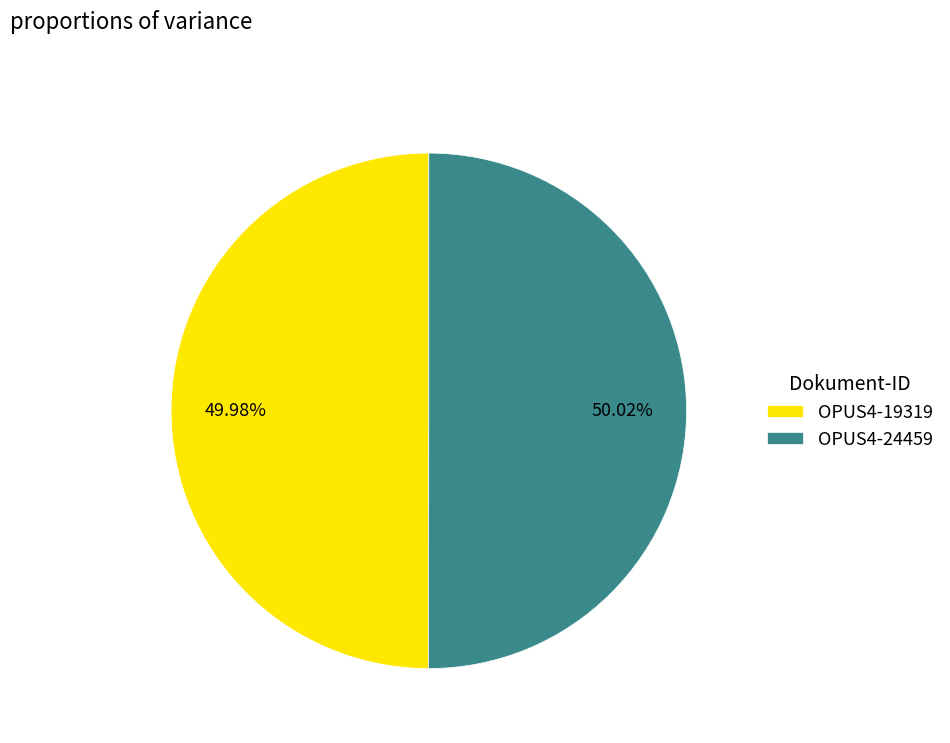

Approximately how many times larger is the value at OPUS4-24459 compared to OPUS4-19319?

1.0